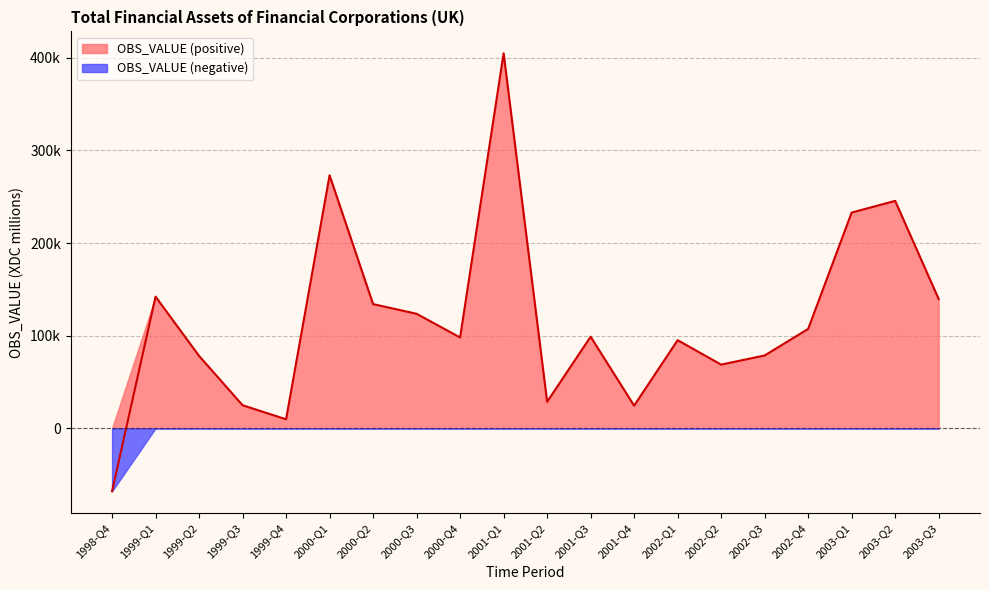

What is the sum of all values?

2340535